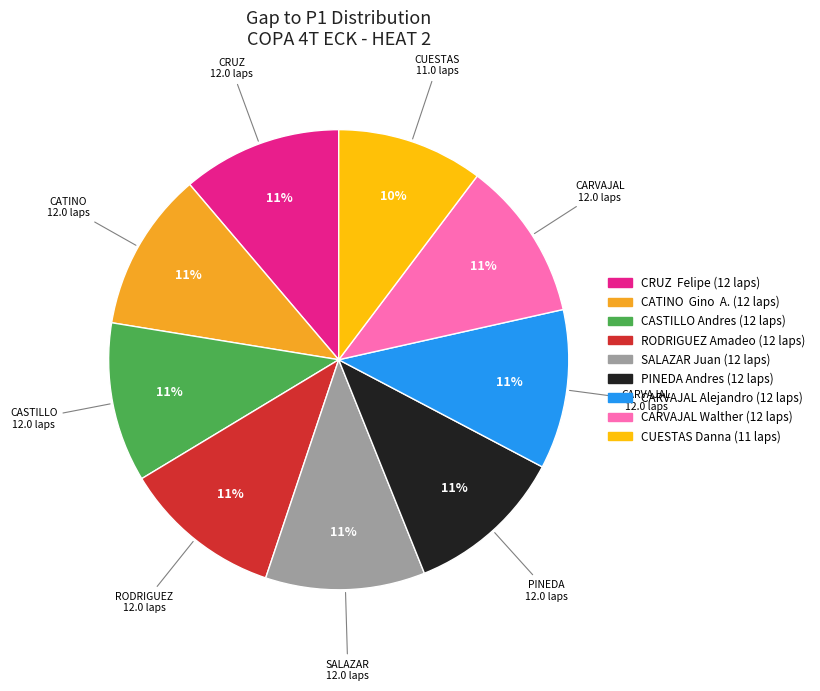

Approximately how many times larger is the value at CRUZ Felipe compared to CARVAJAL Walther?

1.0